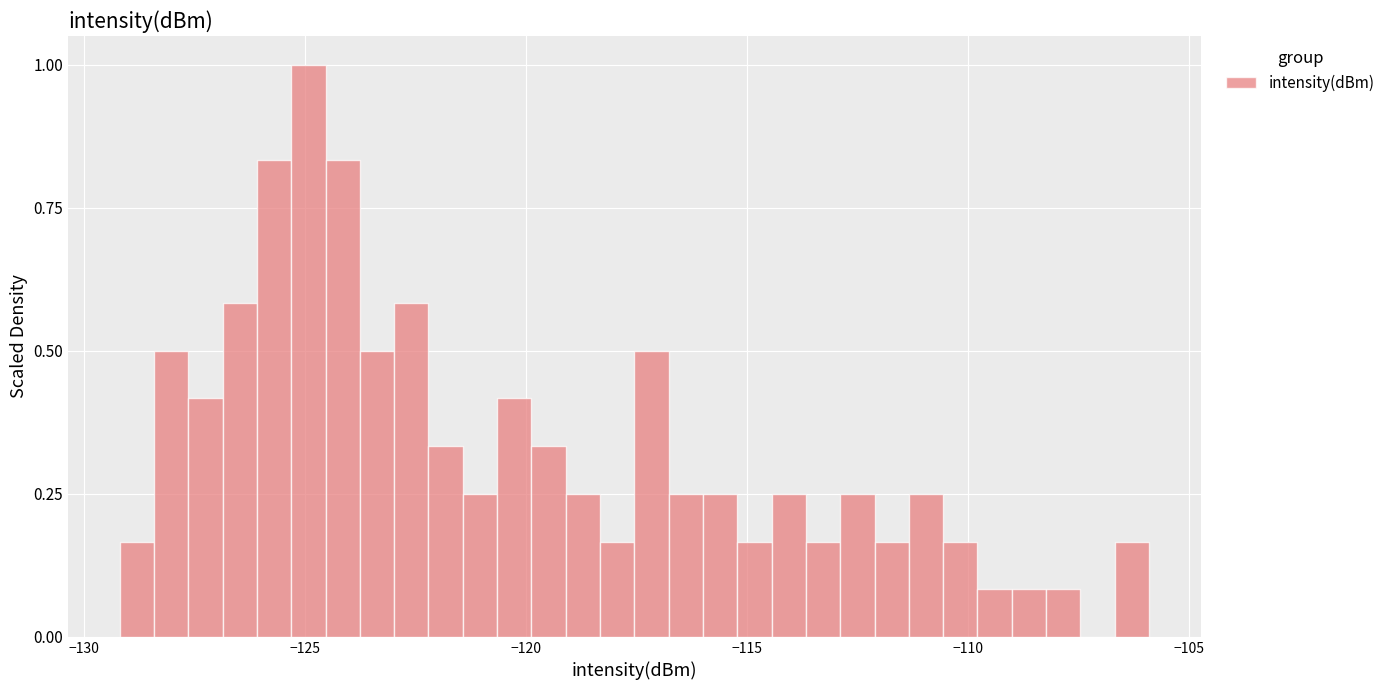

Around what value on the x-axis is the tallest bar? Give the approximate position of its centre, as read against the axis.

-125.0